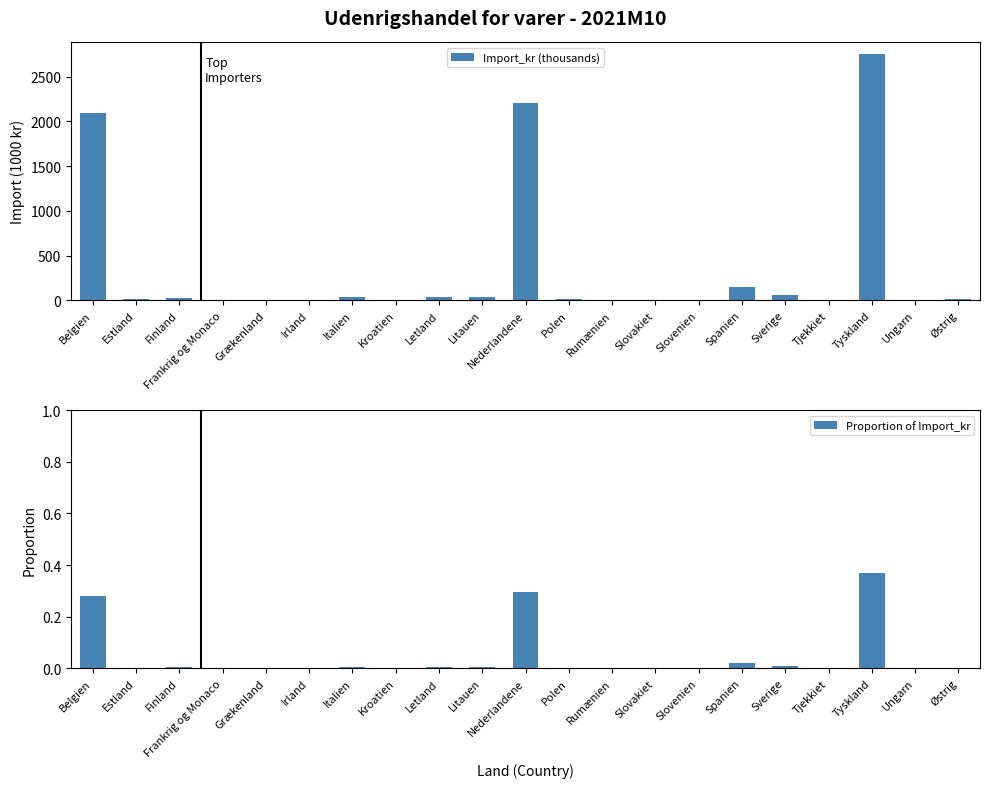

Reading left to right, list all the values displayed in this chart.

Import_kr (thousands): Belgien=2097.2	Estland=16.1	Finland=29.1	Frankrig og Monaco=4.5	Grækenland=0.7	Irland=2.2	Italien=35.1	Kroatien=0.1	Letland=40.9	Litauen=39.0	Nederlandene=2200.1	Polen=15.7	Rumænien=5.6	Slovakiet=1.0	Slovenien=2.7	Spanien=149.7	Sverige=58.6	Tjekkiet=0.9	Tyskland=2750.2	Ungarn=3.1	Østrig=15.2
Proportion of Import_kr: Belgien=0.3	Estland=0.0	Finland=0.0	Frankrig og Monaco=0.0	Grækenland=0.0	Irland=0.0	Italien=0.0	Kroatien=0.0	Letland=0.0	Litauen=0.0	Nederlandene=0.3	Polen=0.0	Rumænien=0.0	Slovakiet=0.0	Slovenien=0.0	Spanien=0.0	Sverige=0.0	Tjekkiet=0.0	Tyskland=0.4	Ungarn=0.0	Østrig=0.0